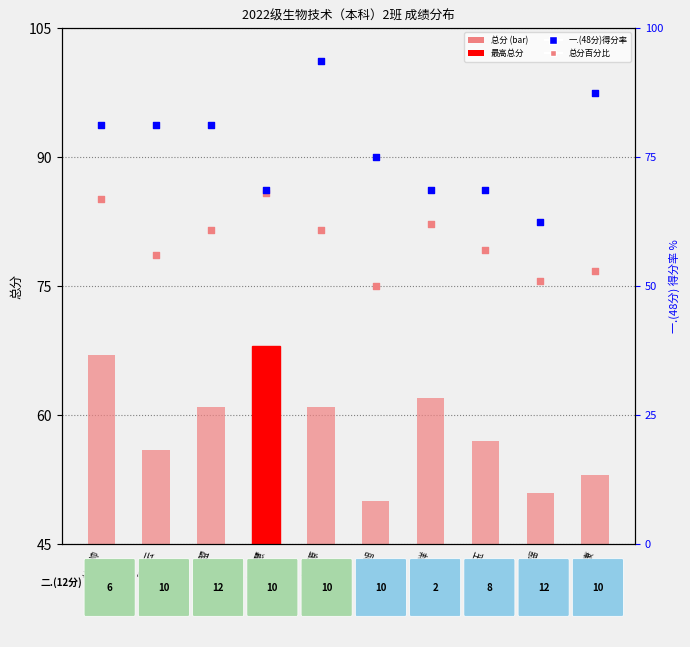

What is the total value across all series at 田盟?

203.2